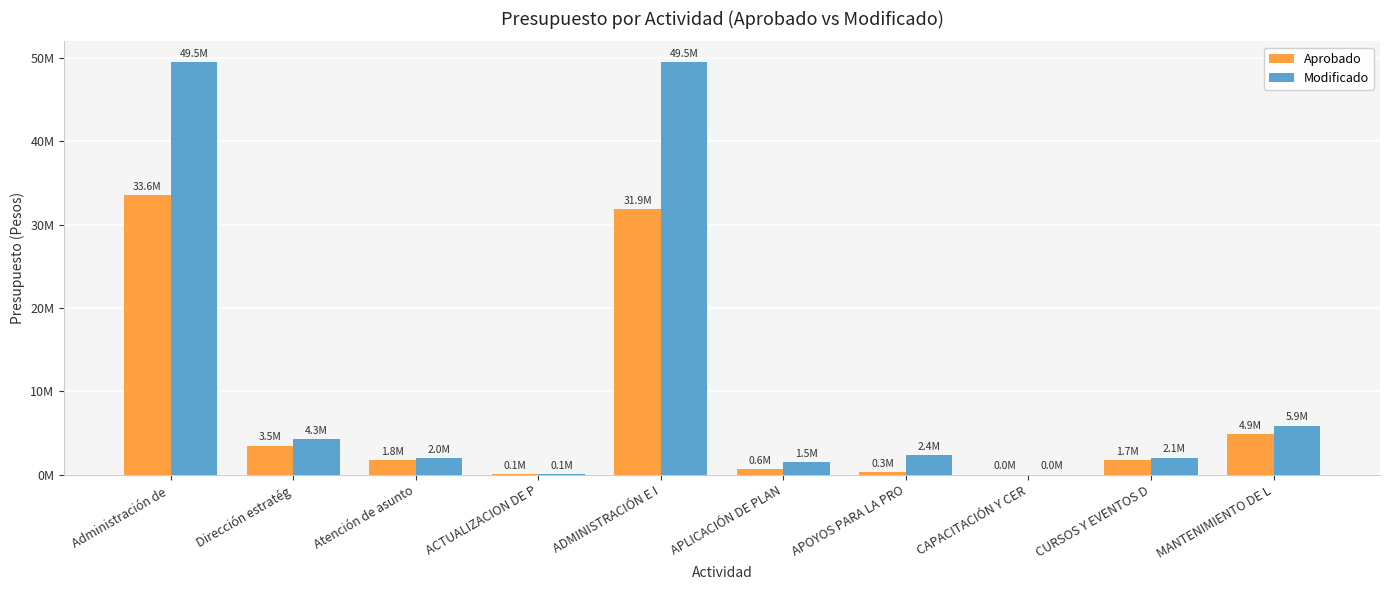

What is the label of the 1st bar from the right?

MANTENIMIENTO DE L